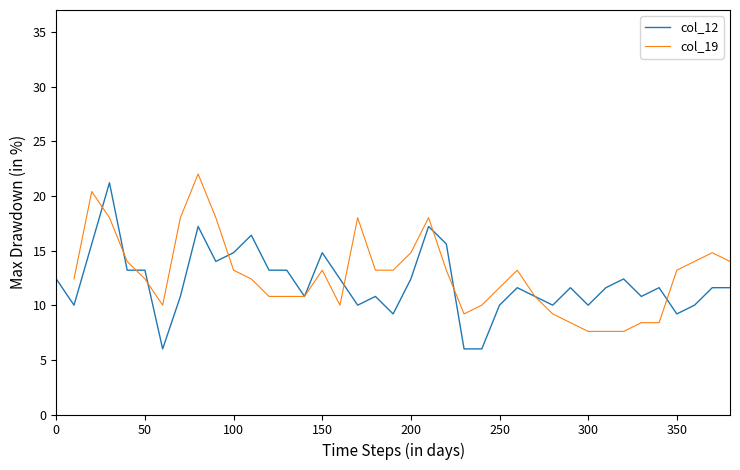

How many interior local peaks does the col_19 series have?

7